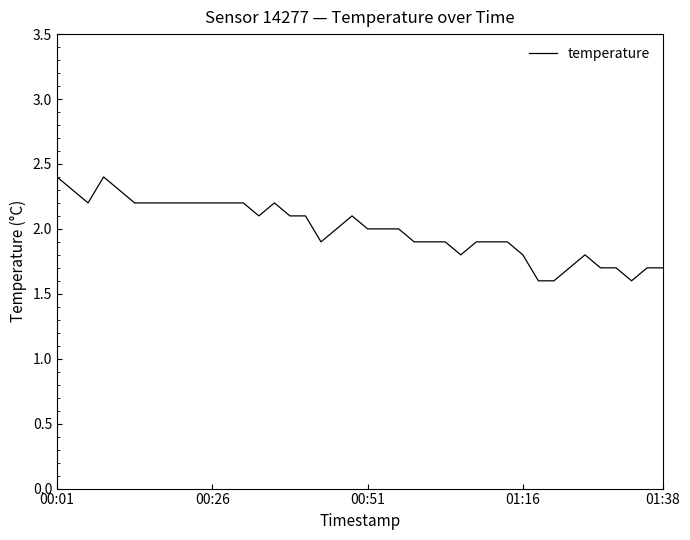

What is the maximum value shown in the chart?

2.4